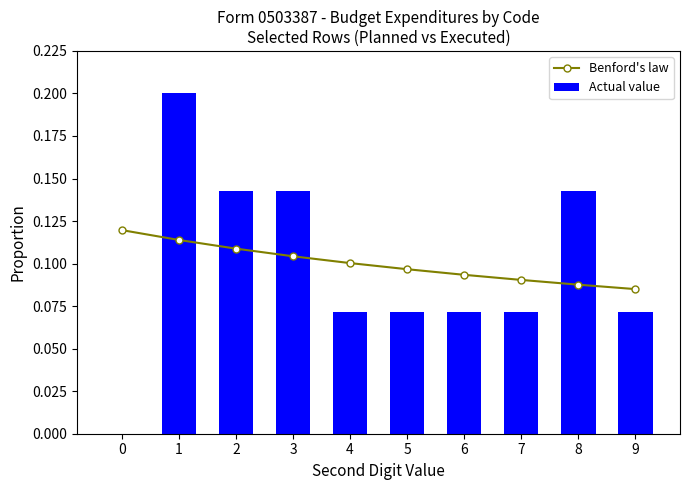

How many Benford's law values are between 0 and 1?

10